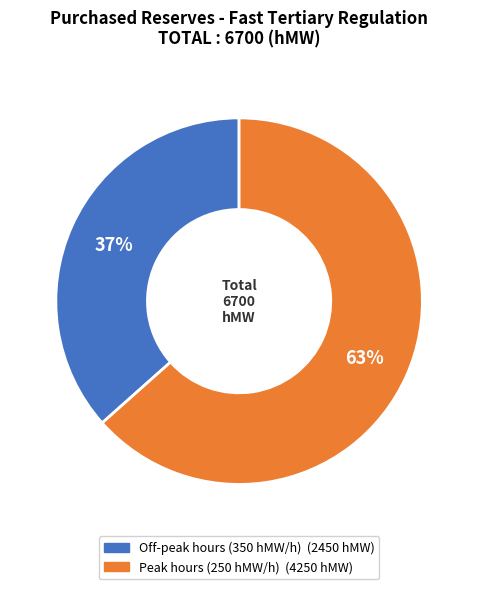

To the nearest percent, what is the average slice percentage?

50%